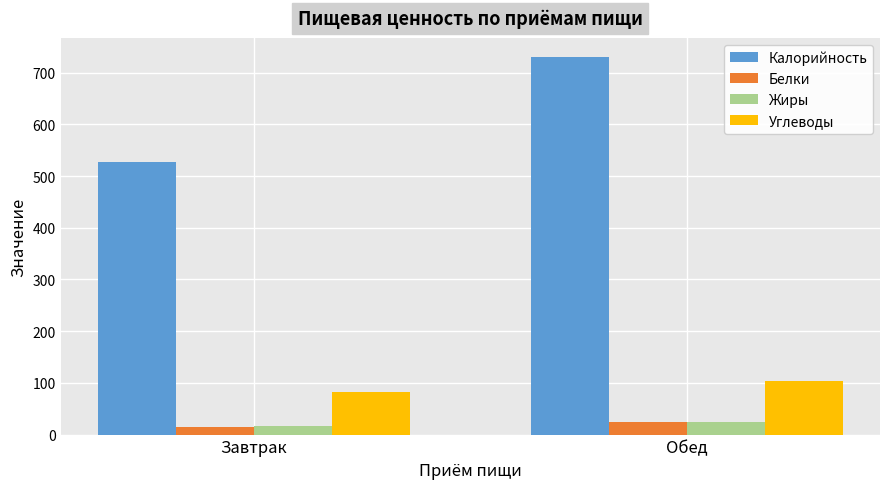

What are all the series names shown in the legend?

Калорийность, Белки, Жиры, Углеводы